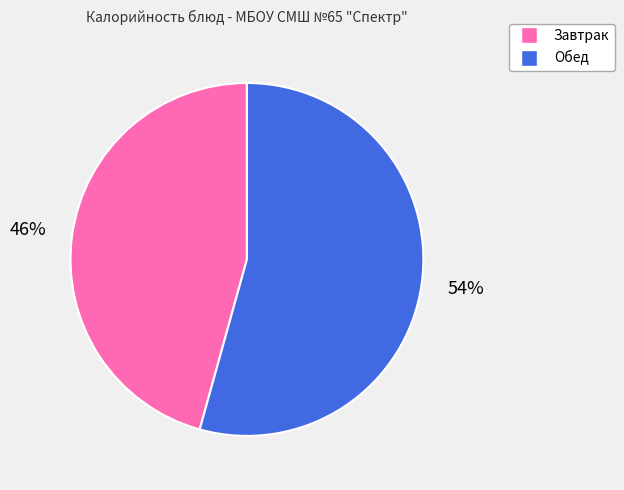

Is there a majority slice in this chart?

Yes